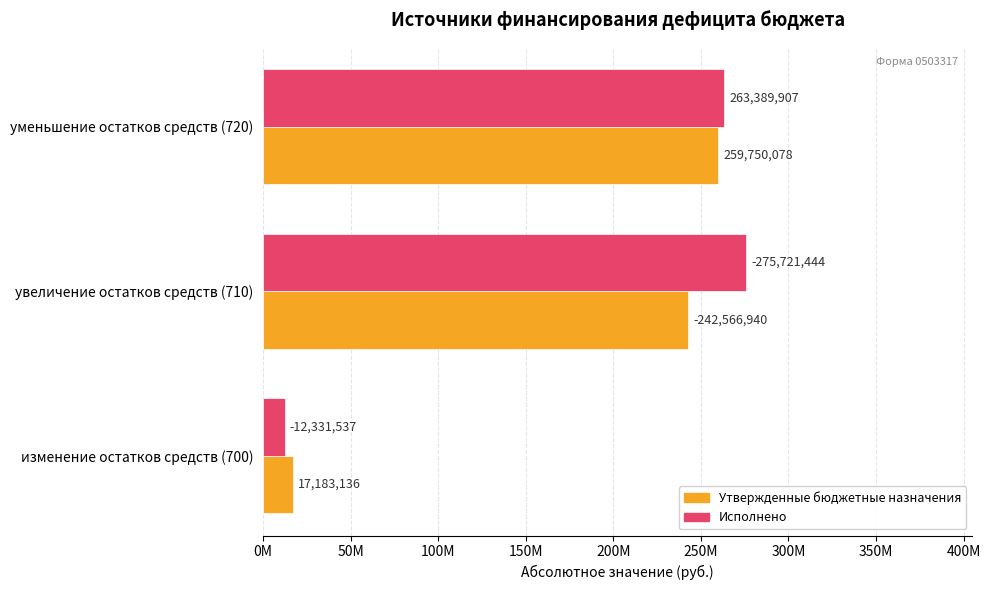

Which series has the largest range (max minus min)?

Исполнено